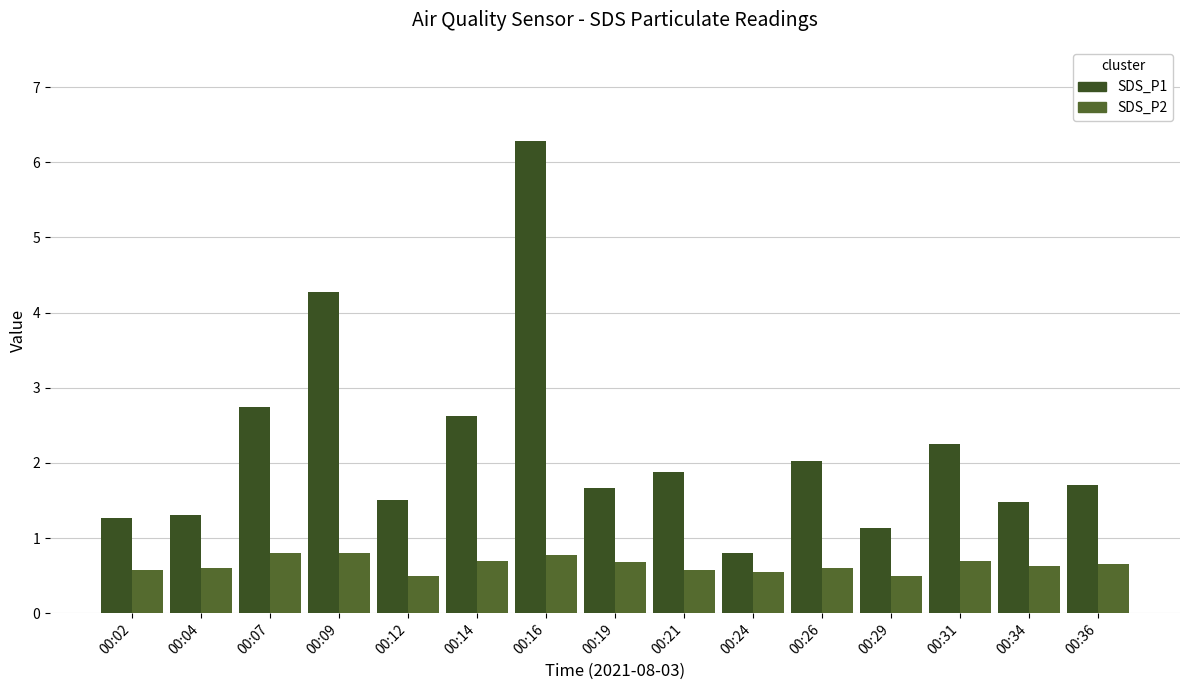

Rank the series by their average value, from lowest to highest.

SDS_P2, SDS_P1